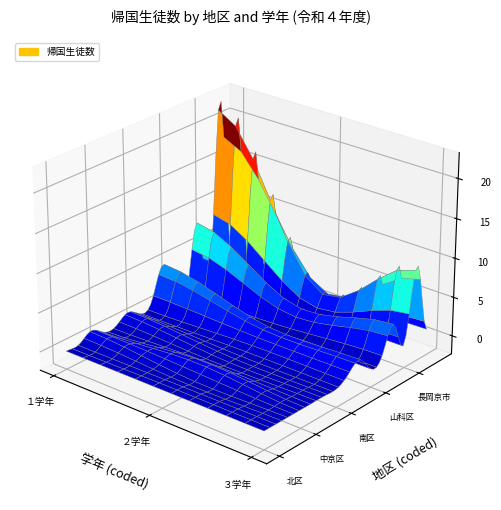

What is the difference between the highest and lowest values at 2?

10